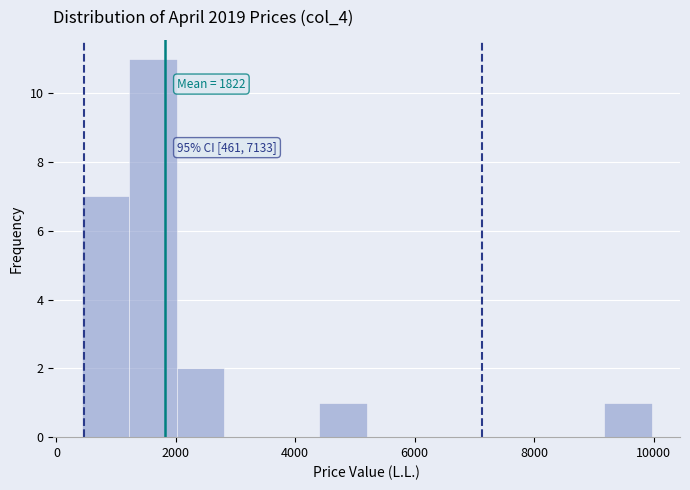

Around what value on the x-axis is the tallest bar? Give the approximate position of its centre, as read against the axis.

1600